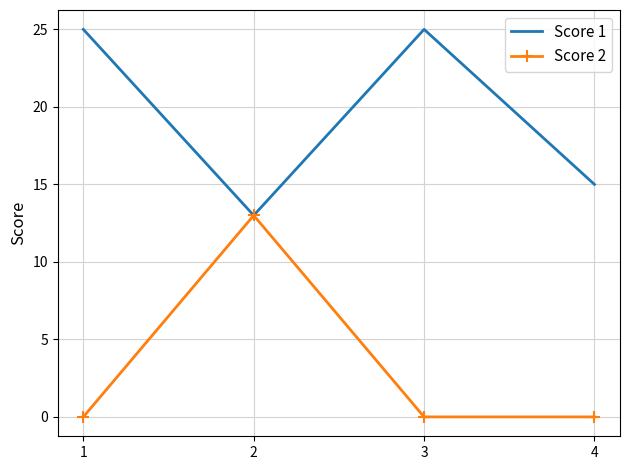

What is the spread (max minus min) of values at 1?

25